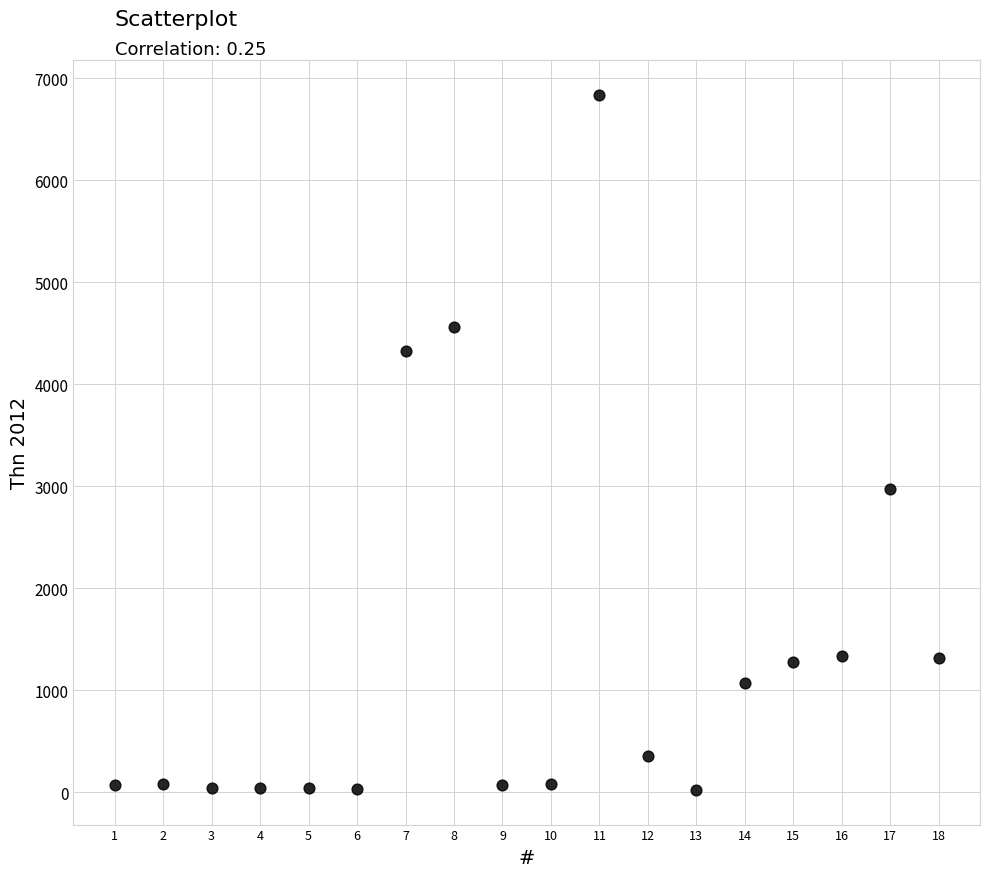

What is the range of Y values (max minus min)?

6812